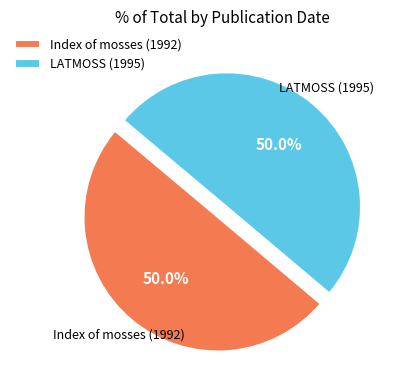

What portion of the pie excludes LATMOSS (1995)?

50.0%